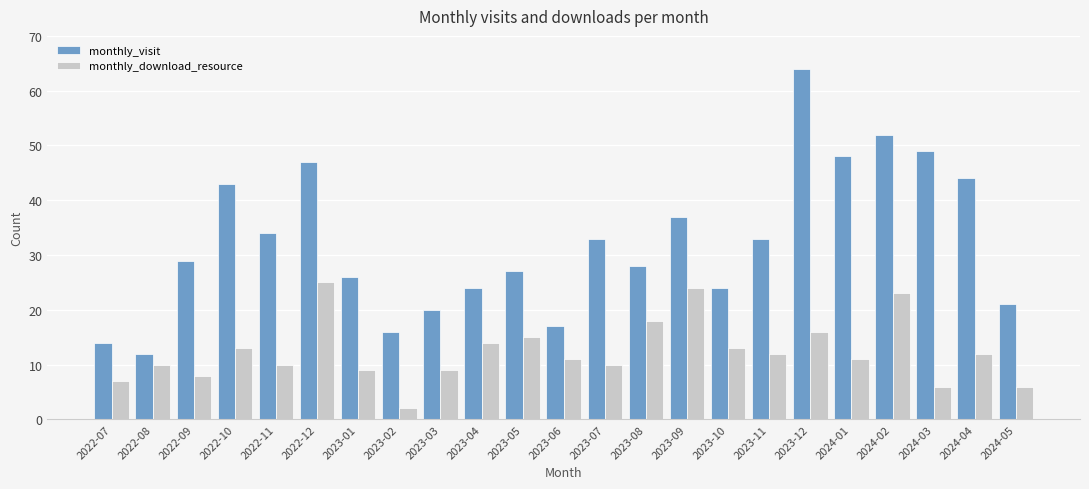

Rank the series by their average value, from highest to lowest.

monthly_visit, monthly_download_resource